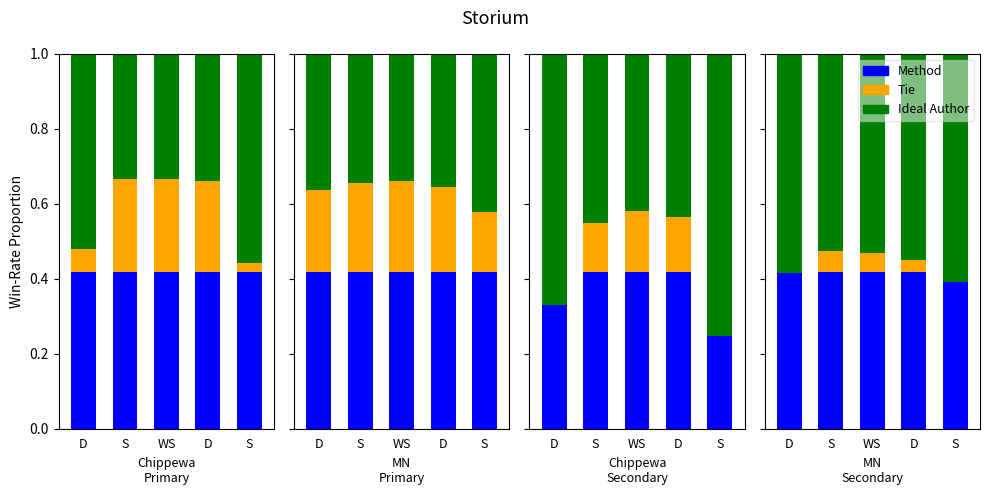

What is the label of the 1st bar from the right?

S